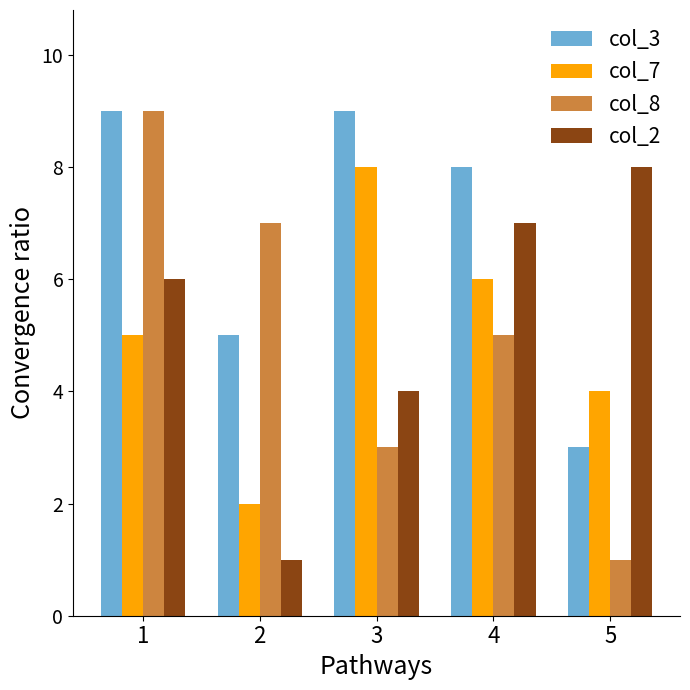

Which series has the largest range (max minus min)?

col_8